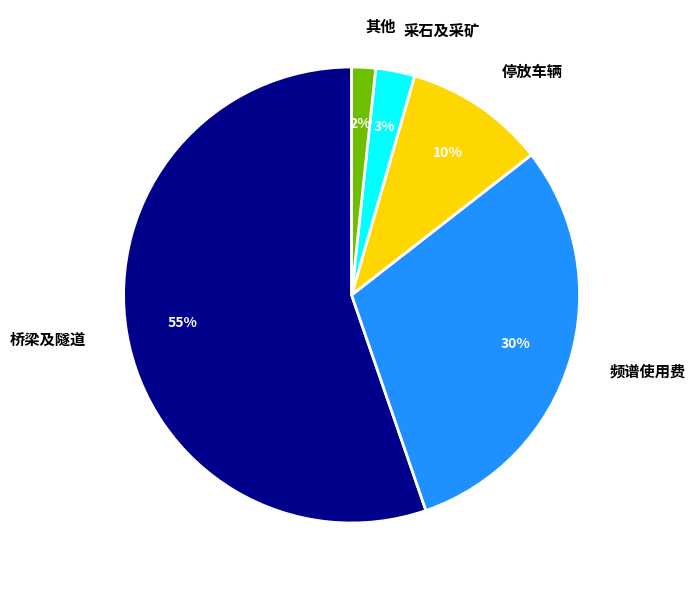

Is the sum of 桥梁及隧道 and 频谱使用费 greater than half?

Yes